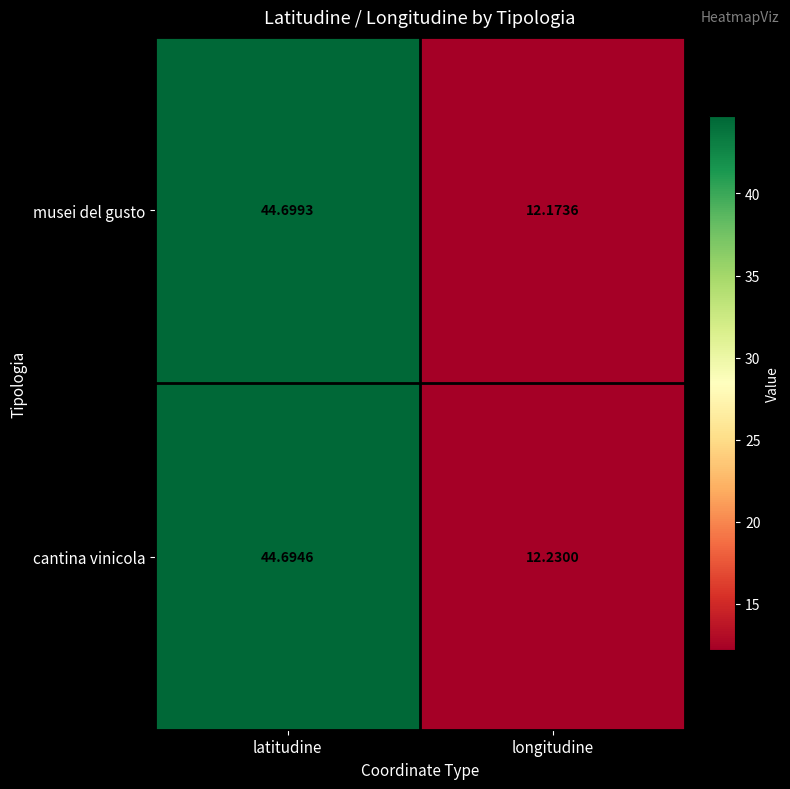

Which series has the largest total across all categories?

cantina vinicola